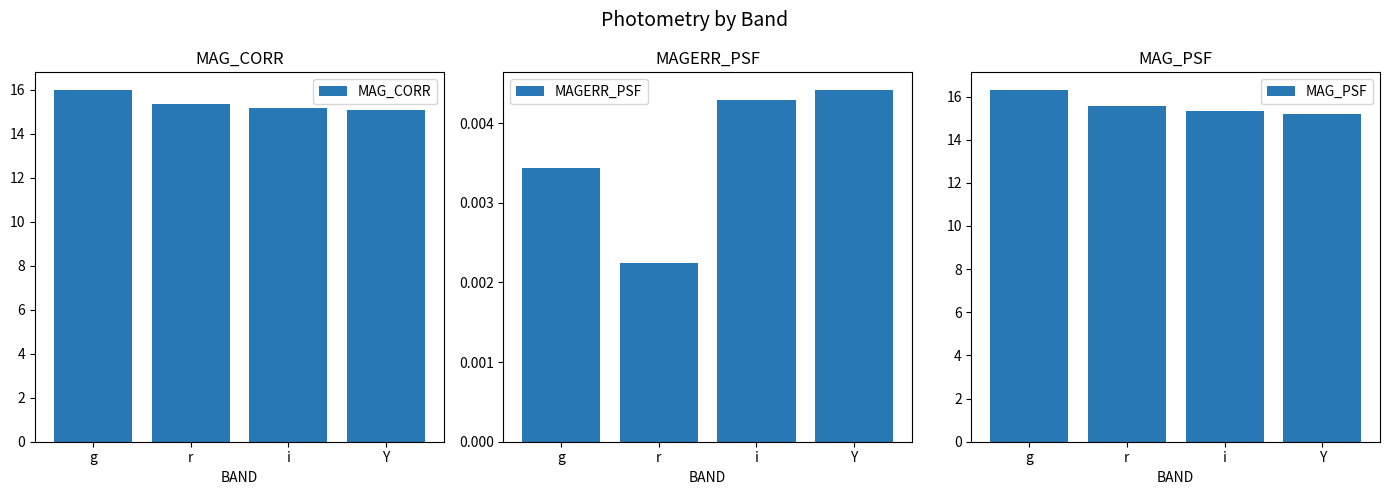

What is the label of the 3rd bar from the left?

i